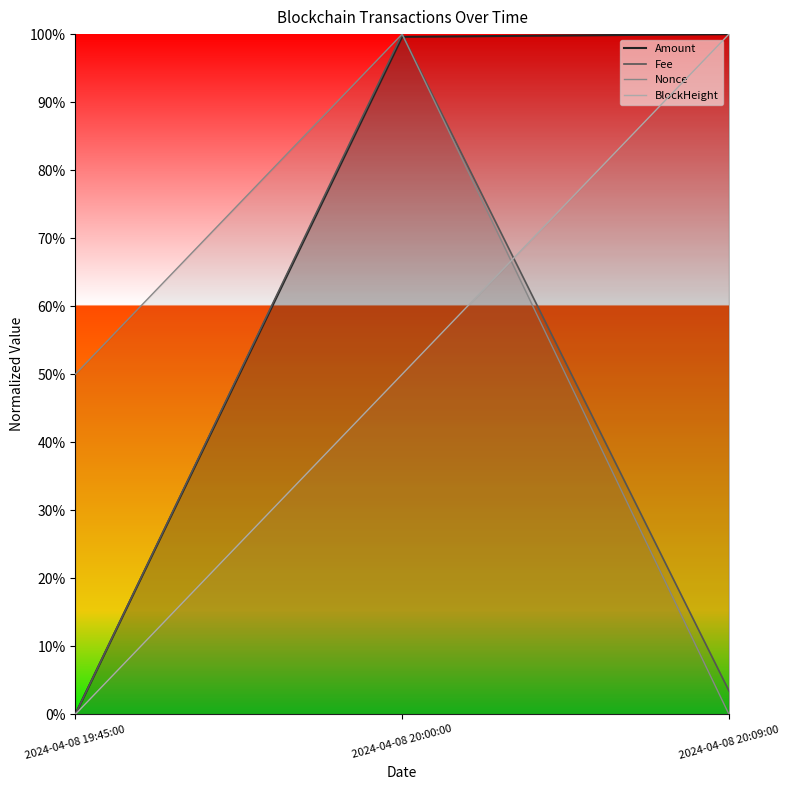

Between 2024-04-08 19:45:00 and 2024-04-08 20:09:00, which is larger?

2024-04-08 20:09:00